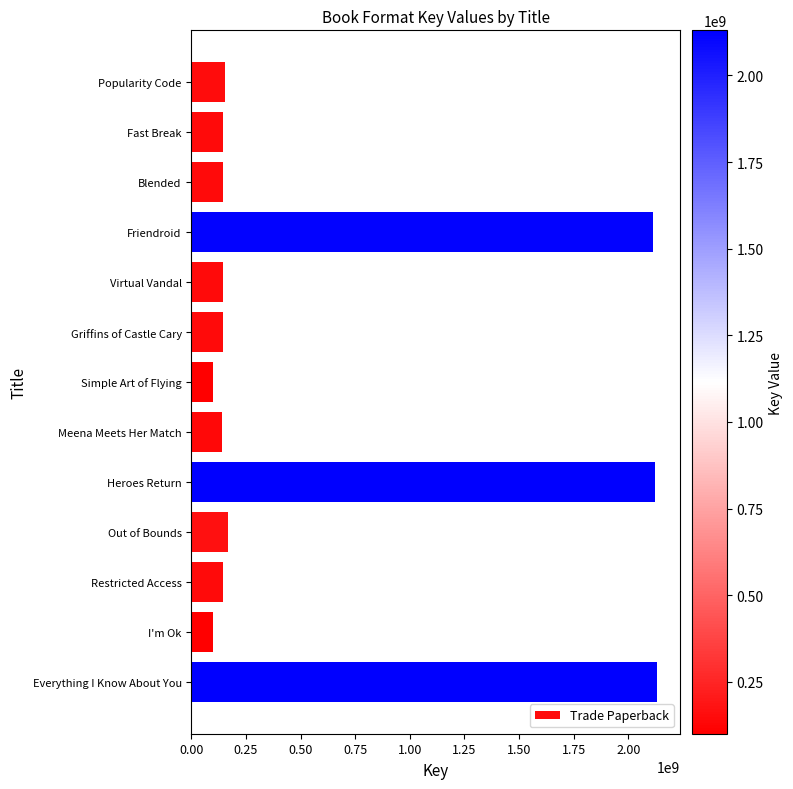

The value at Meena Meets Her Match is 63065822. True or false?

False